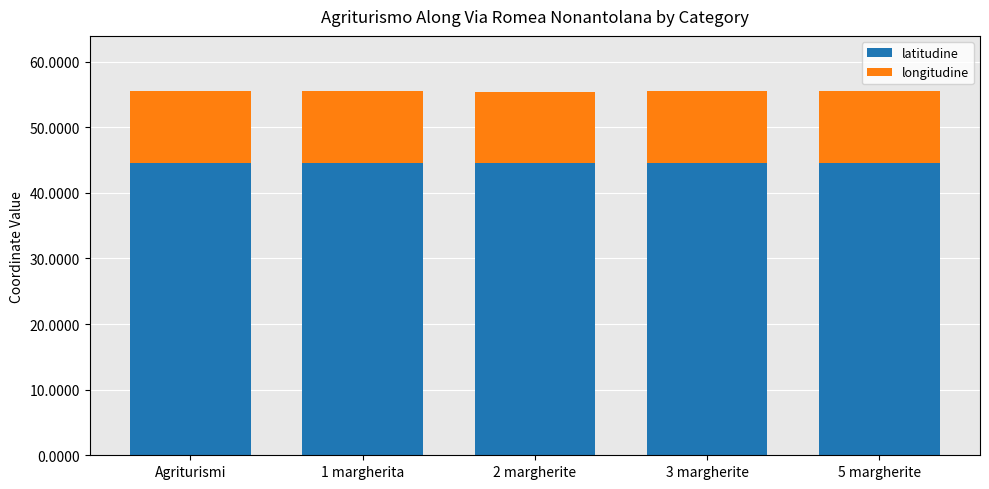

What are all the series names shown in the legend?

latitudine, longitudine